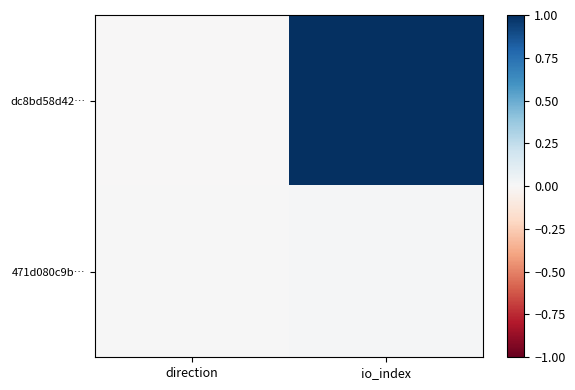

At which category is the sum across all series the highest?

io_index